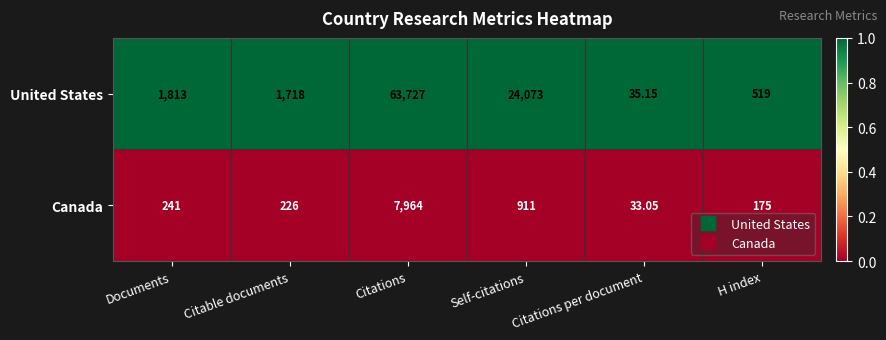

List the labels in order of Canada value, largest first.

Citations, Self-citations, Documents, Citable documents, H index, Citations per document